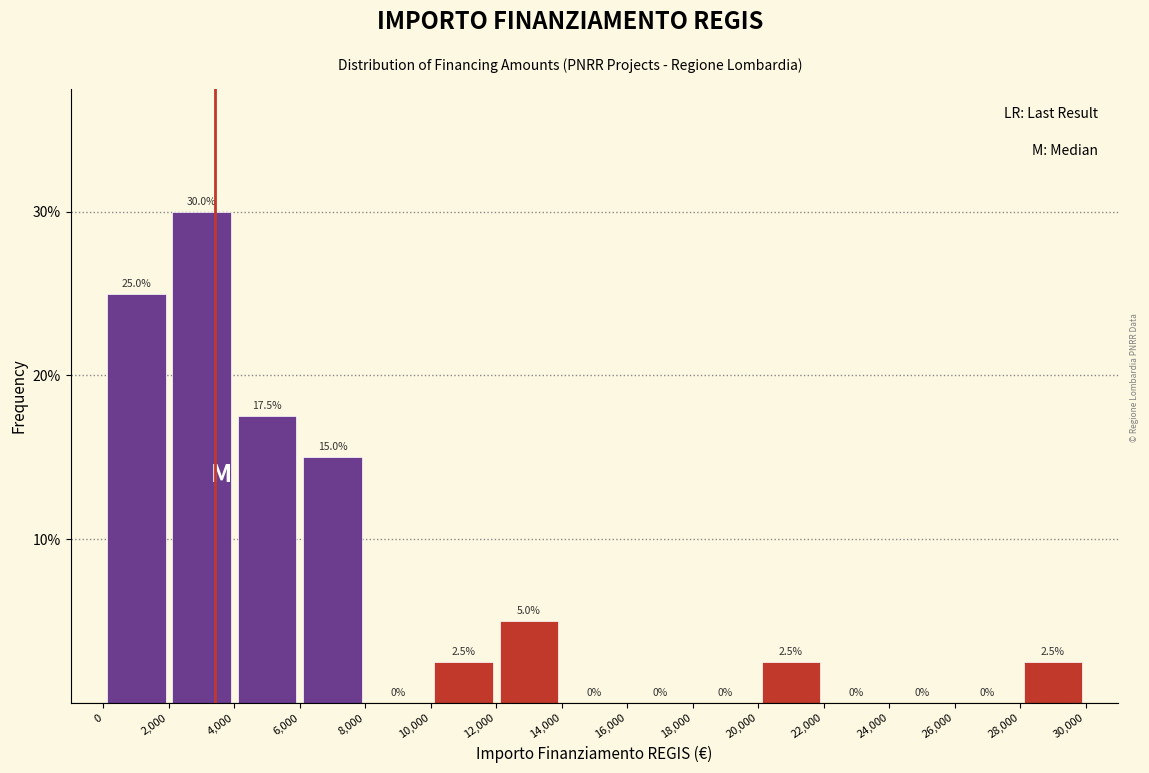

Reading left to right, transcribe this chart: for each bar, give the range it covers on the x-axis and its height.

0 to 2,000: 25.0
2,000 to 4,000: 30.0
4,000 to 6,000: 17.5
6,000 to 8,000: 15.0
8,000 to 10,000: 0.0
10,000 to 12,000: 2.5
12,000 to 14,000: 5.0
14,000 to 16,000: 0.0
16,000 to 18,000: 0.0
18,000 to 20,000: 0.0
20,000 to 22,000: 2.5
22,000 to 24,000: 0.0
24,000 to 26,000: 0.0
26,000 to 28,000: 0.0
28,000 to 30,000: 2.5